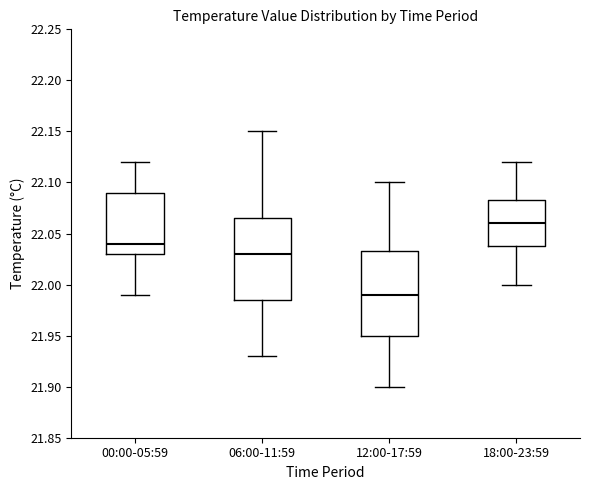

Reading left to right, transcribe this box plot: for each box, give where its median line is, the range the box spans, and where its two whiskers end, as read against the y-axis. The values are not printed on the chart, so give them approximately, as read against the axis.

00:00-05:59: median 22.040, box 22.030 to 22.090, whiskers 21.990 to 22.120
06:00-11:59: median 22.030, box 21.985 to 22.065, whiskers 21.930 to 22.150
12:00-17:59: median 21.990, box 21.950 to 22.035, whiskers 21.900 to 22.100
18:00-23:59: median 22.060, box 22.040 to 22.085, whiskers 22.000 to 22.120